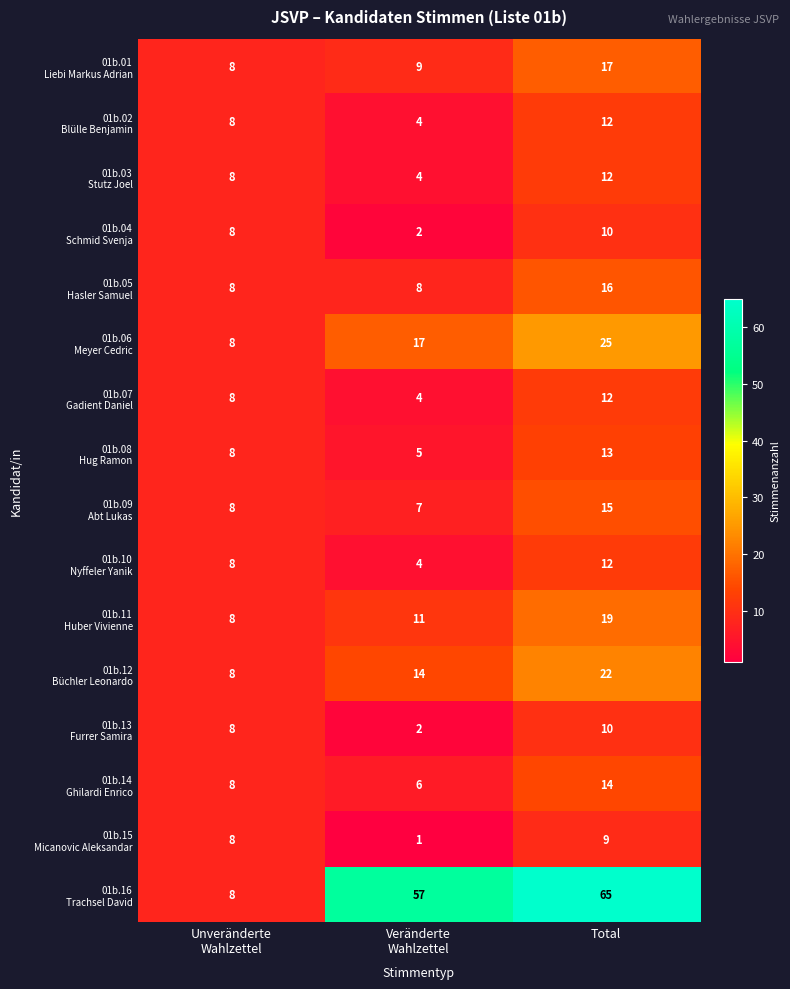

At which category is the sum across all series the highest?

Total